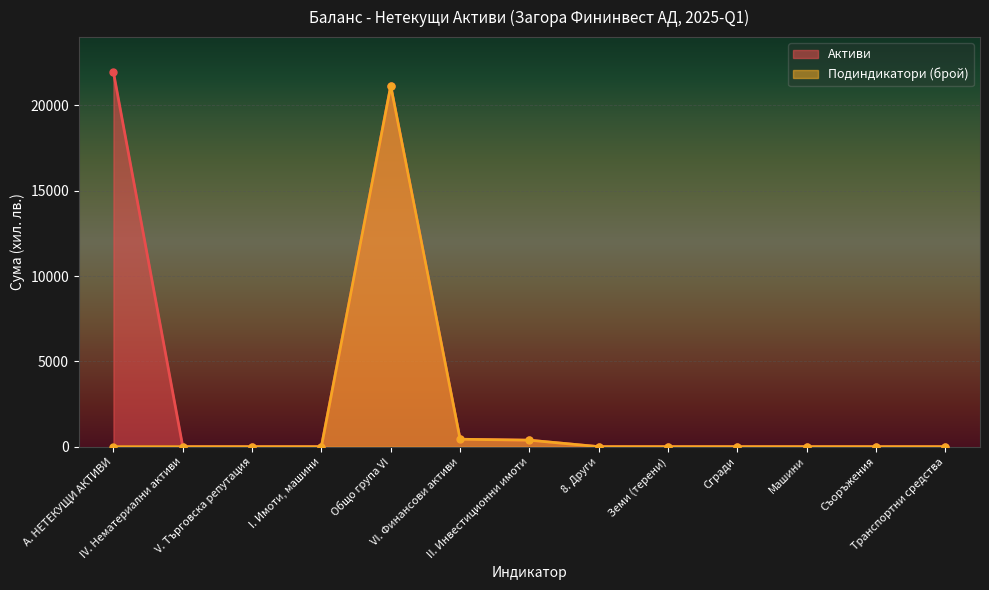

Which has a higher value, 8. Други or Сгради?

8. Други